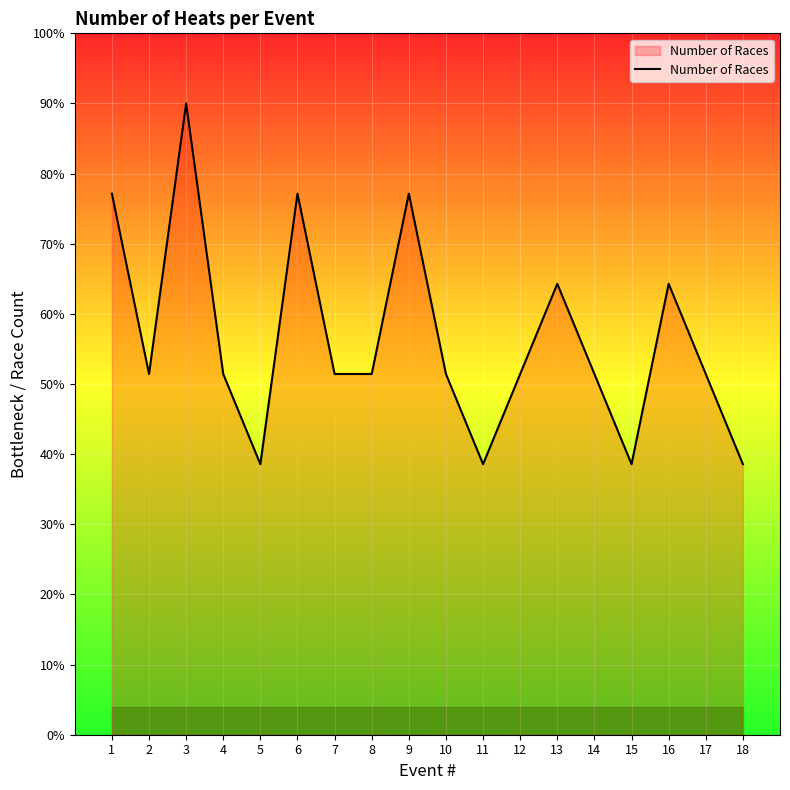

Is this an area chart (filled region under the line)?

Yes